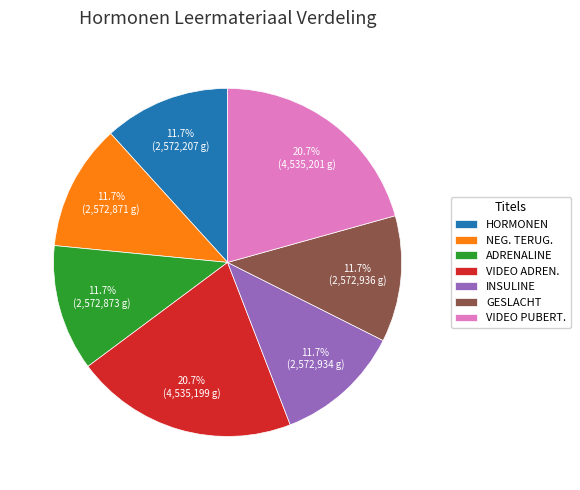

Approximately how many times larger is the value at VIDEO PUBERT. compared to VIDEO ADREN.?

1.0